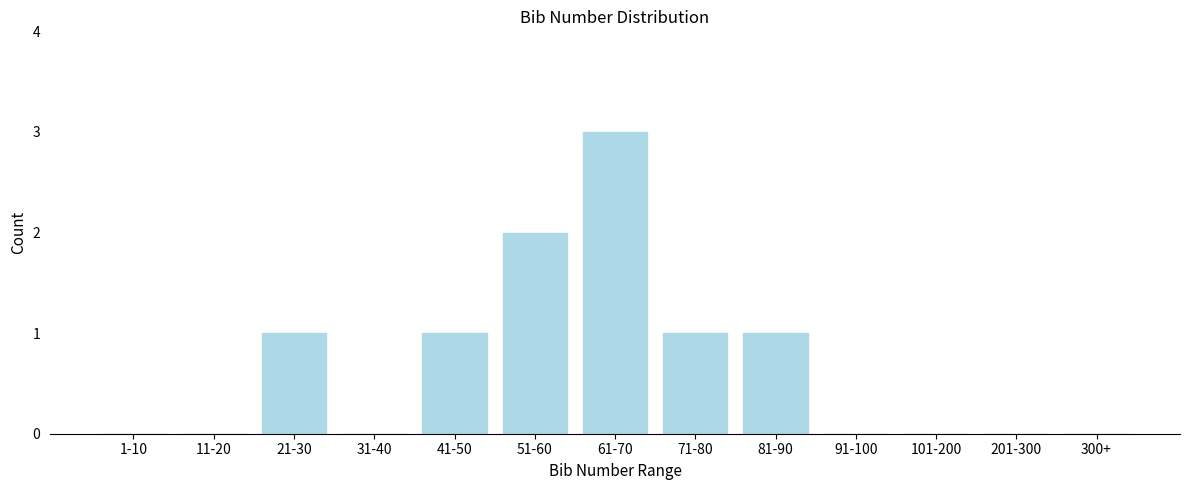

Reading left to right, list all the values displayed in this chart.

1-10=0	11-20=0	21-30=1	31-40=0	41-50=1	51-60=2	61-70=3	71-80=1	81-90=1	91-100=0	101-200=0	201-300=0	300+=0